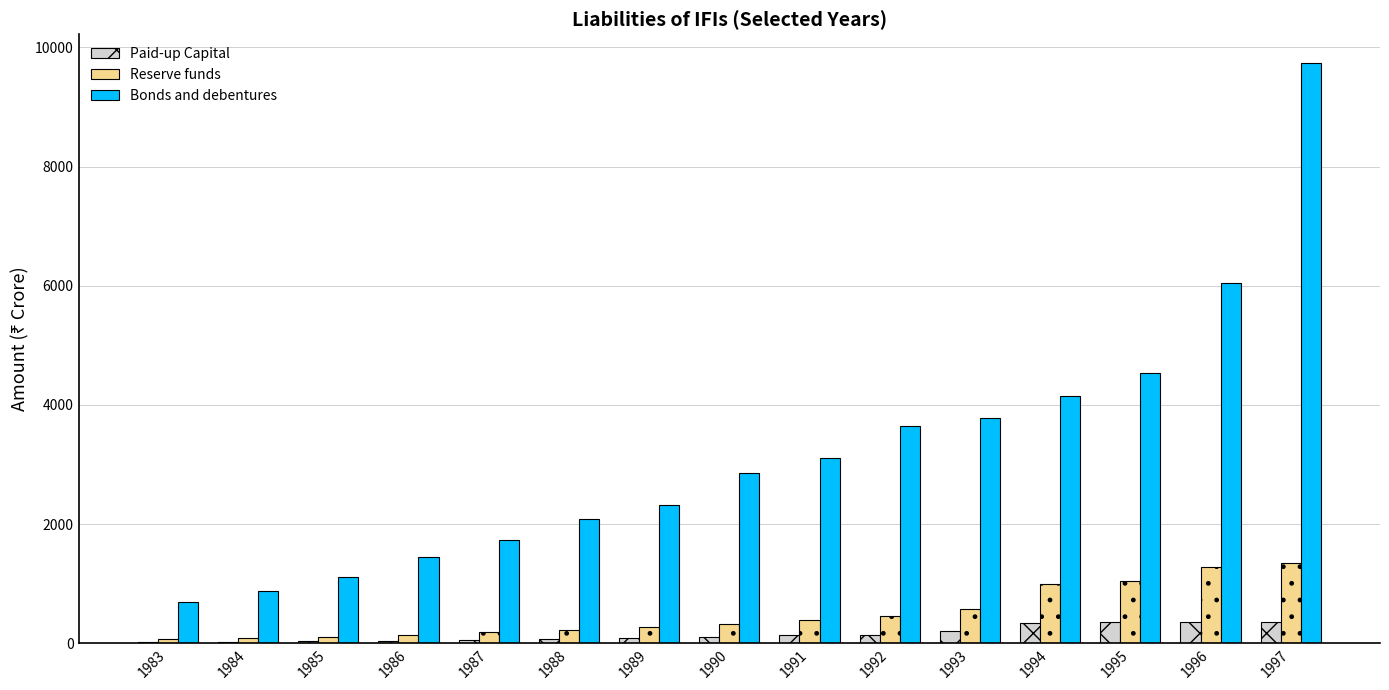

Which category has the highest value in the Bonds and debentures series?

1997